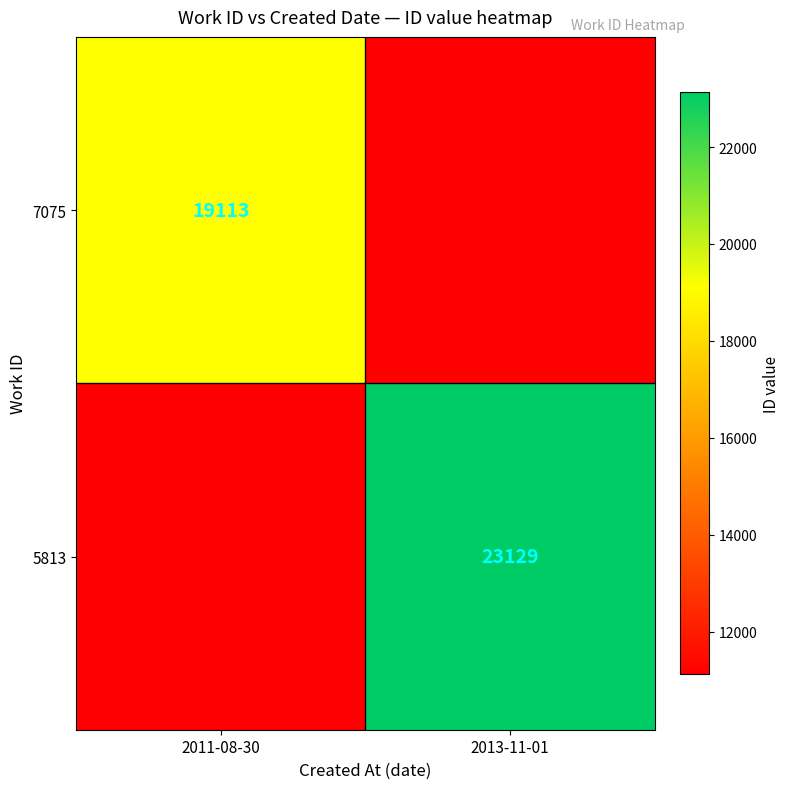

True or false: 7075 has a value of 19113 at 2011-08-30.

True